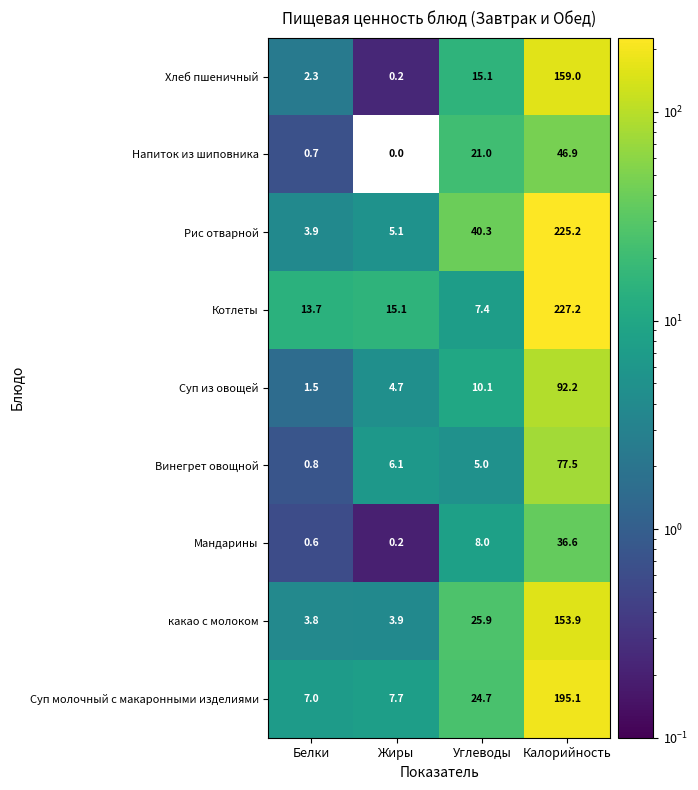

Which series has the widest spread of values?

Рис отварной